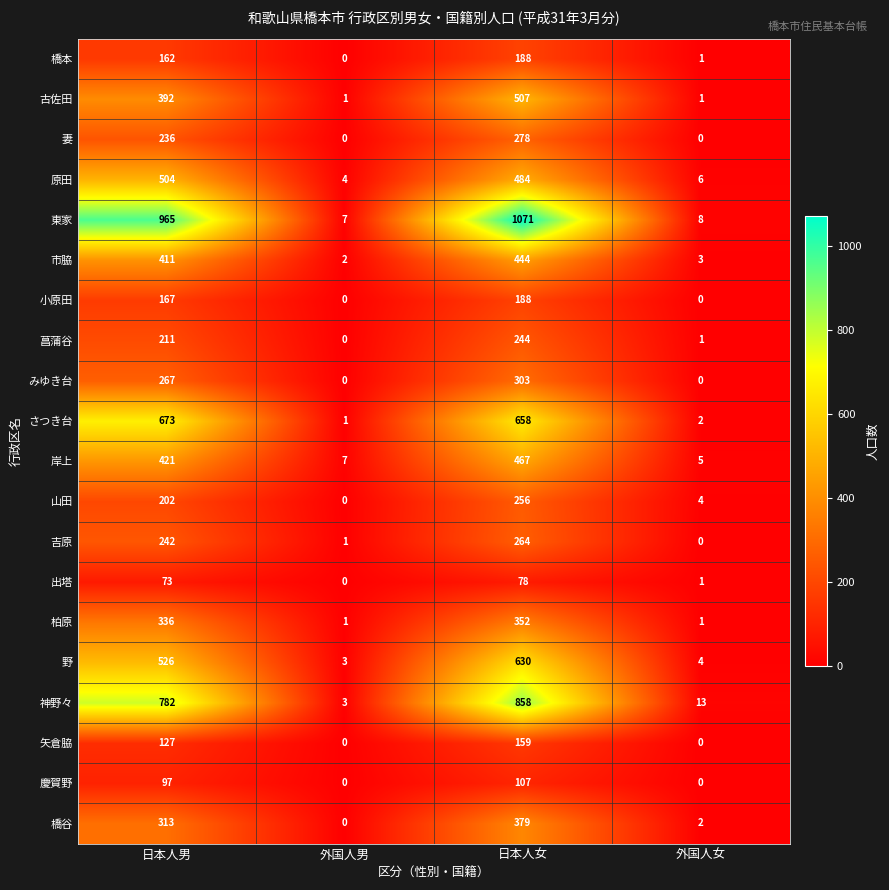

The value of 市脇 at 外国人女 is 2. True or false?

False